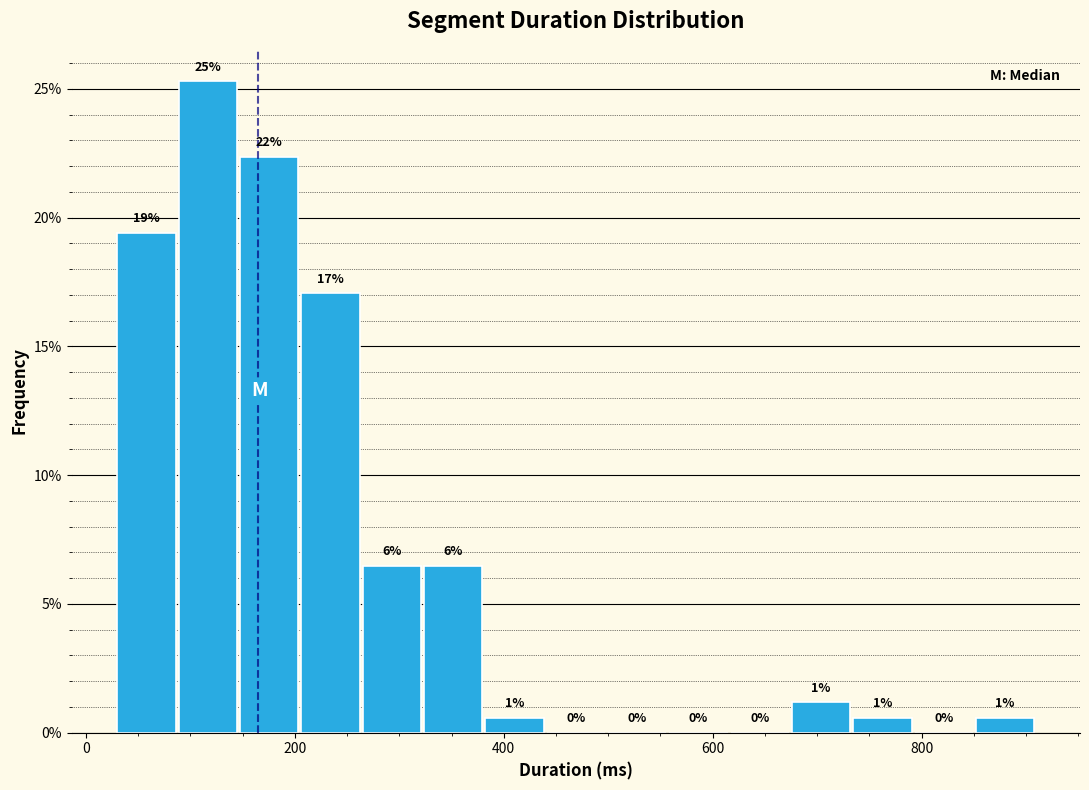

Read against the x-axis, roughly where is the centre of the tallest bar?

120